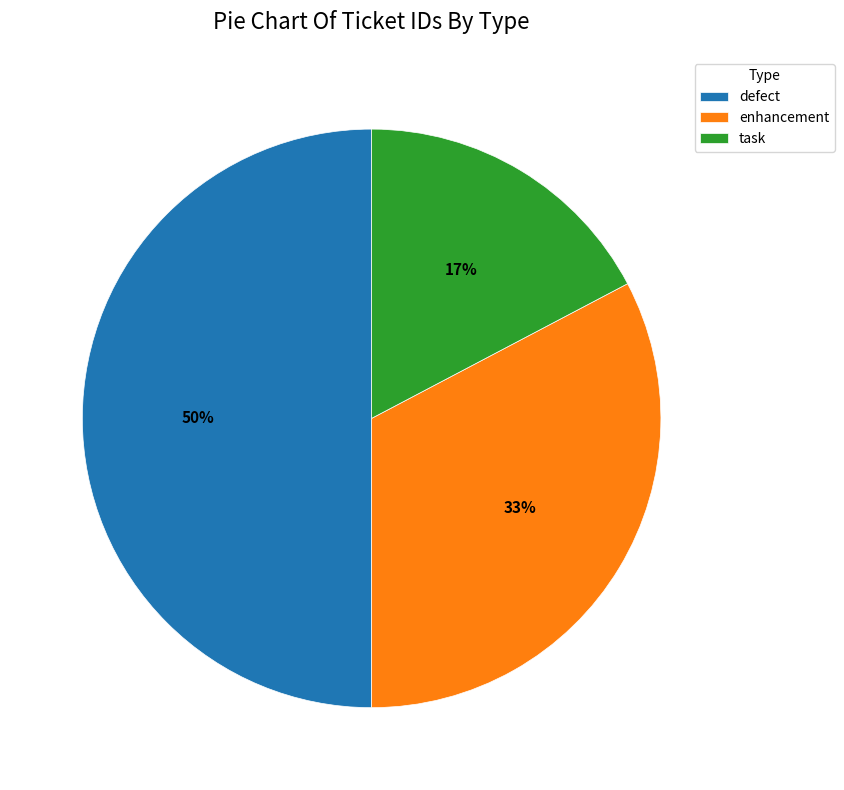

Rank the categories by value from lowest to highest.

task, enhancement, defect